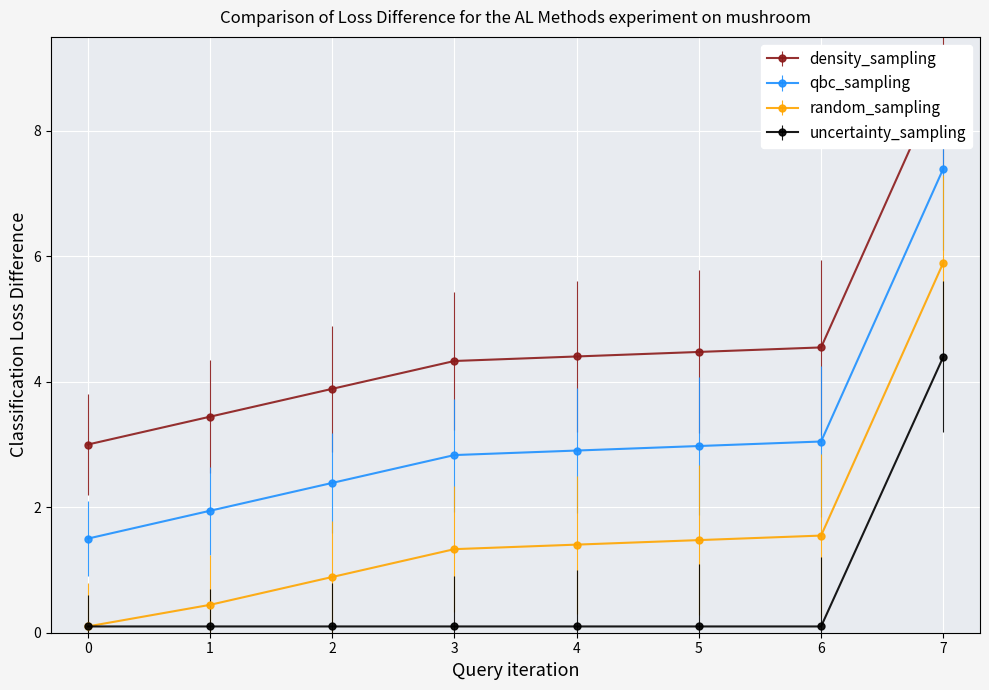

How many data points does each series have?

8